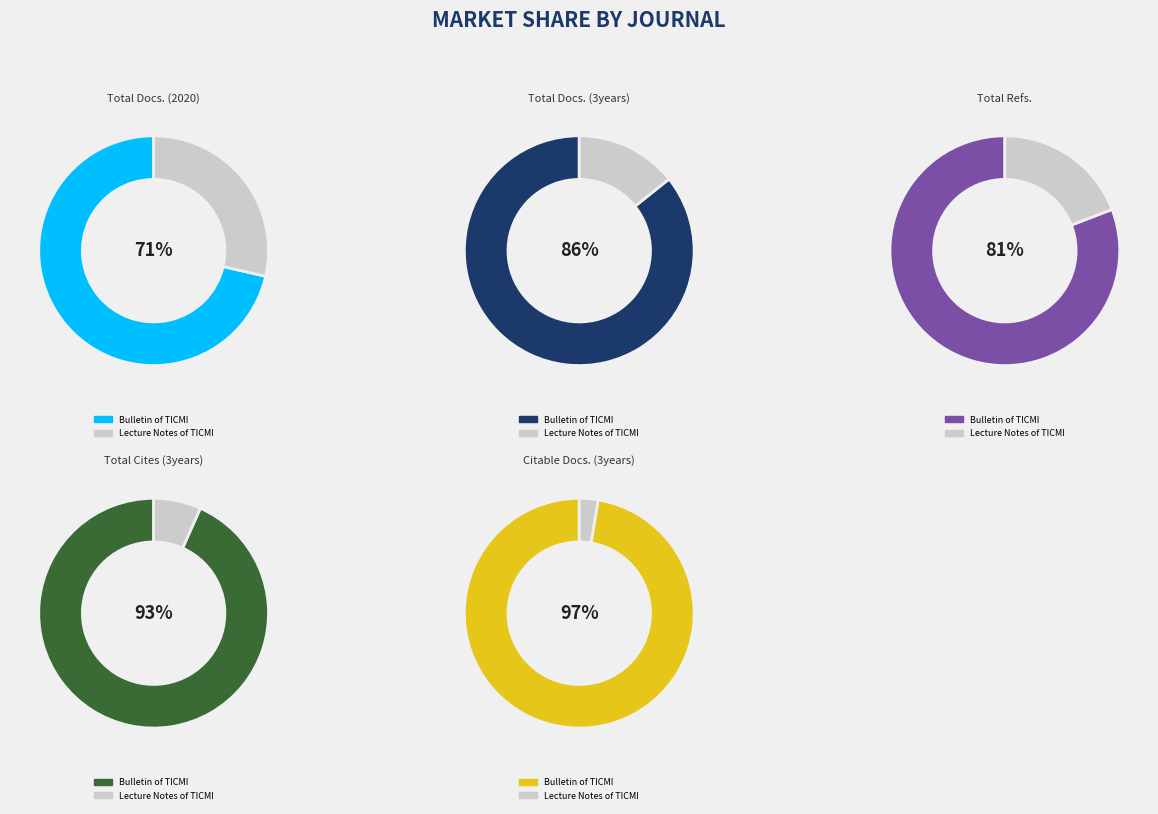

Which series has the widest spread of values?

Citable Docs. (3years)